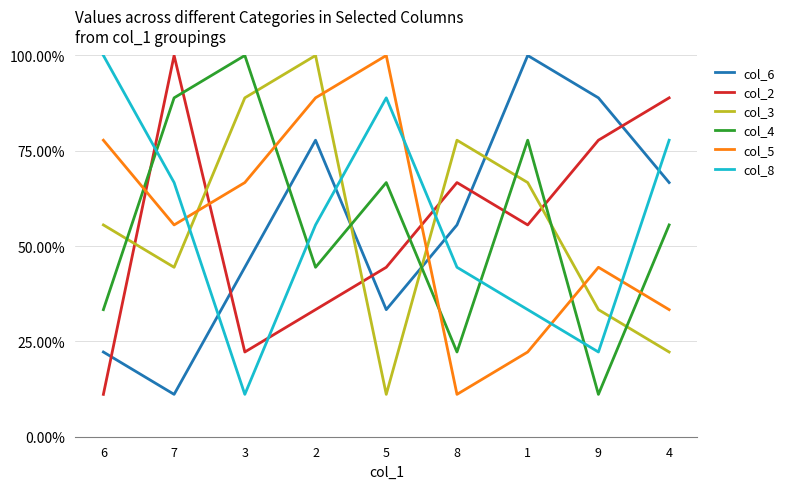

What position from the right is 8?

4